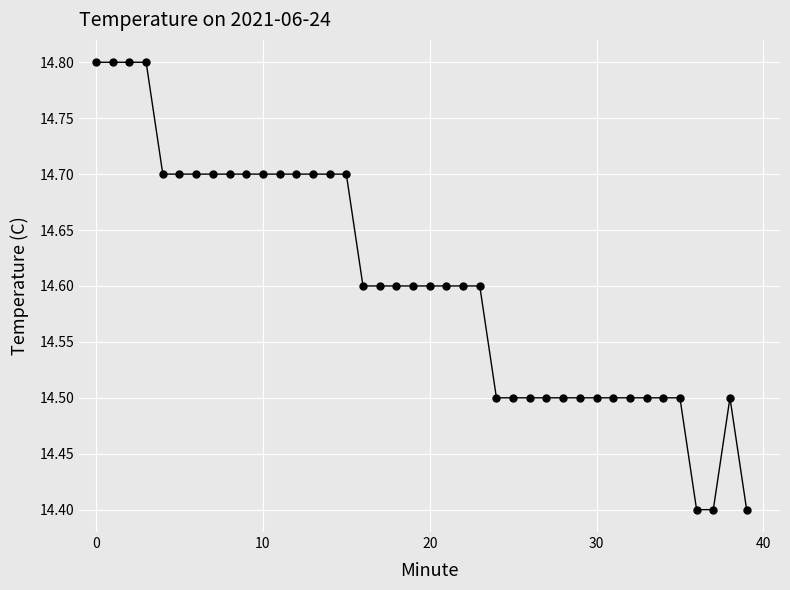

What is the minimum value shown in the chart?

14.4